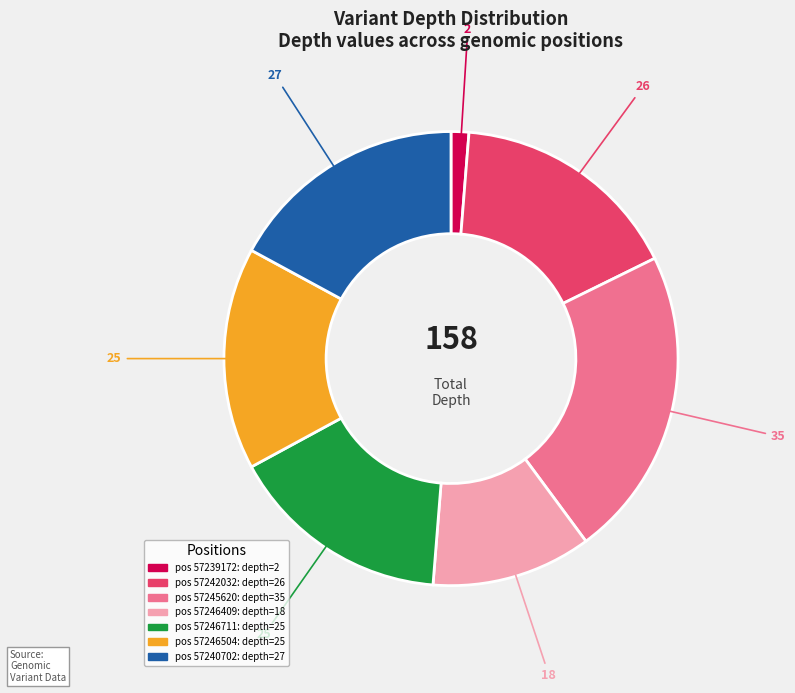

Is there any slice that represents more than half of the pie?

No